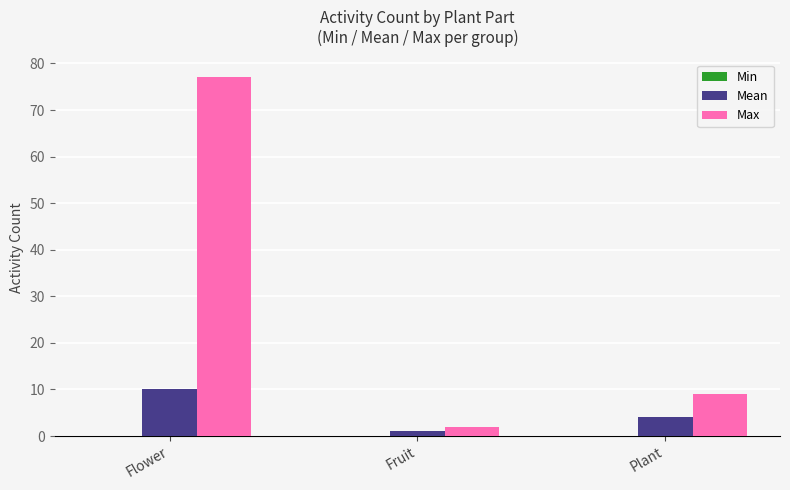

At which category is the sum across all series the highest?

Flower